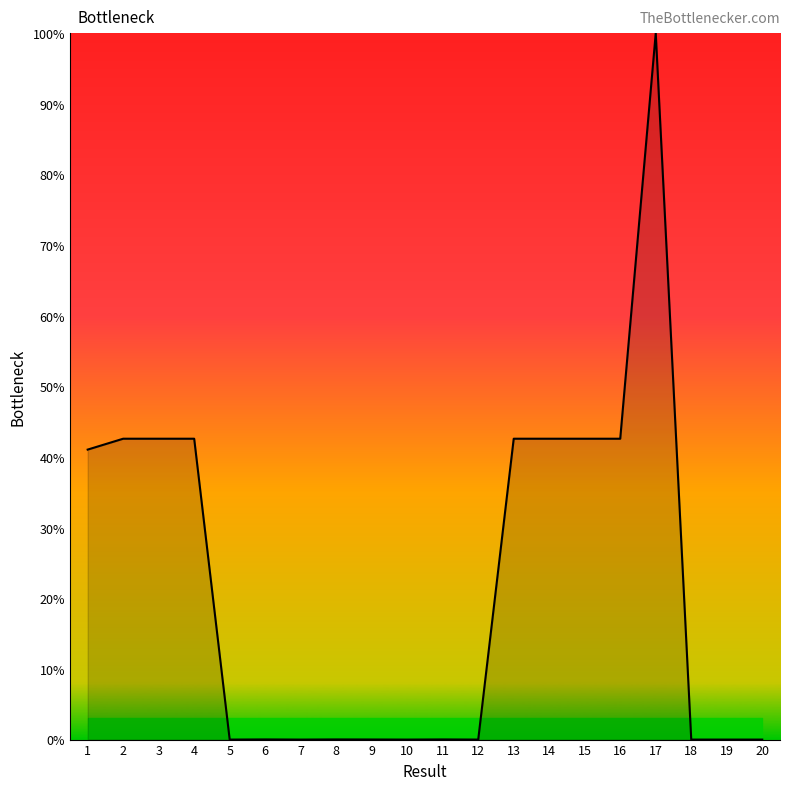

True or false: the data shows 76.1 at 13.

False